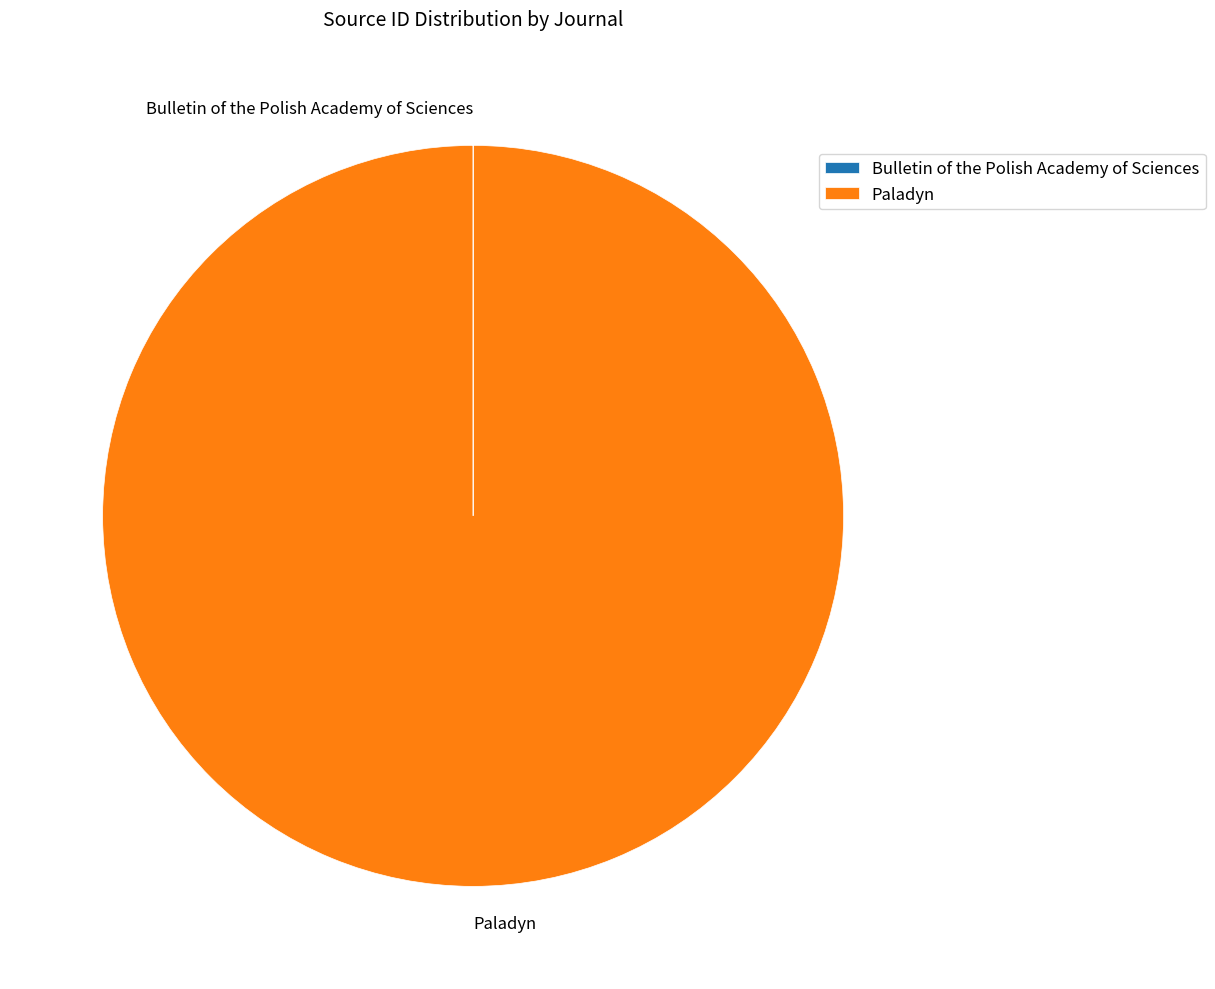

What is the largest slice in the pie chart?

Paladyn